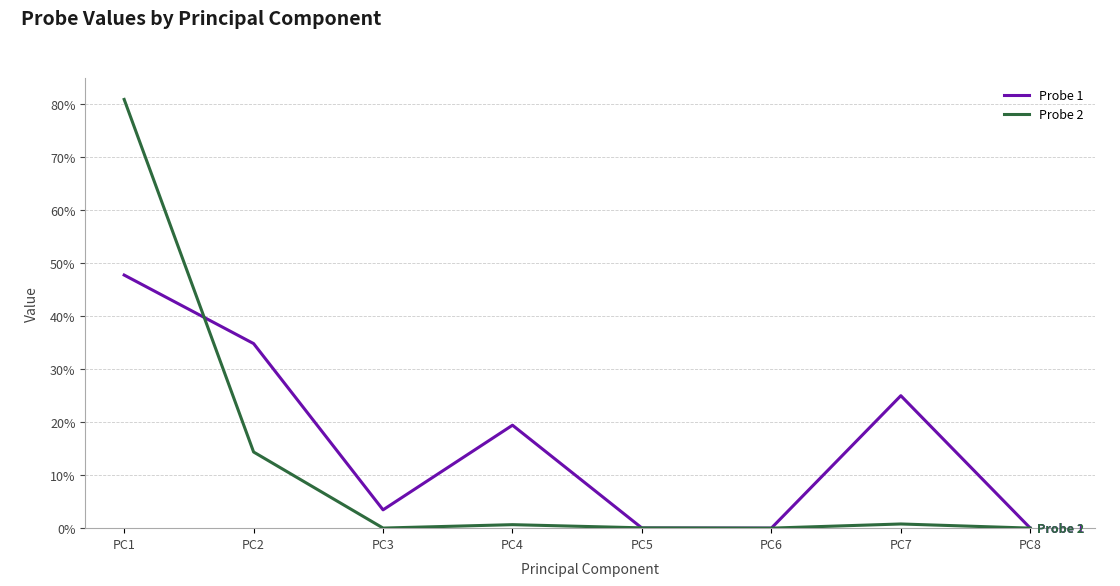

Which category has the highest value across all series?

PC1